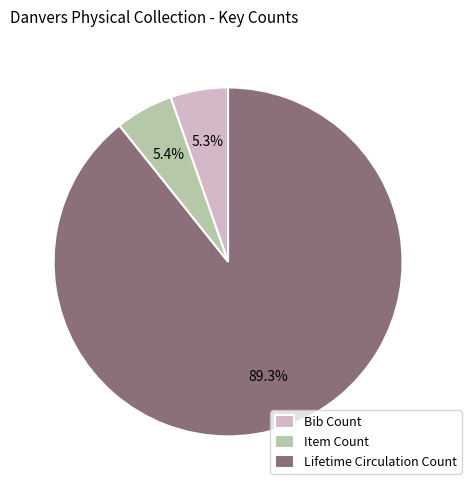

What percentage is the Bib Count slice, to the nearest percent?

5%